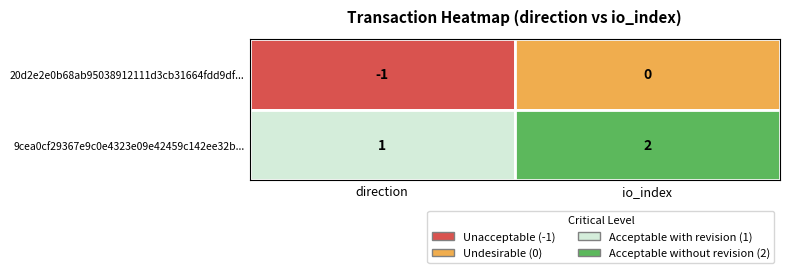

What is the difference between the 20d2e2e0b68ab95038912111d3cb31664fdd9df values at 1 and 0?

1